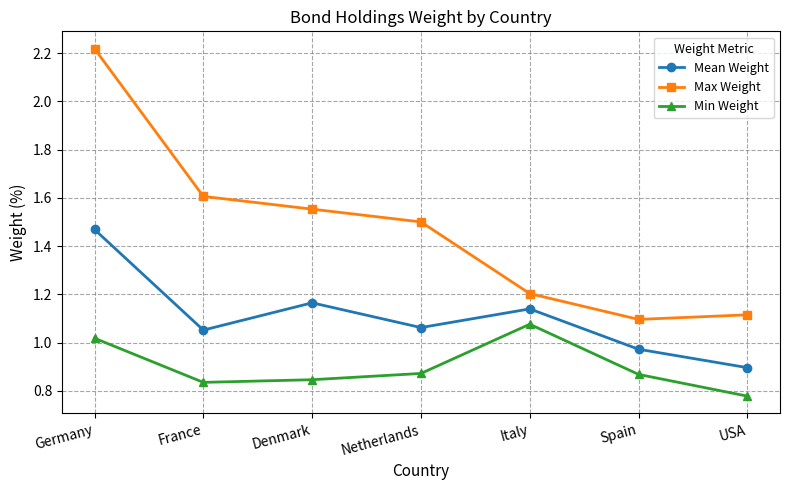

What is the label of the 3rd point from the right?

Italy